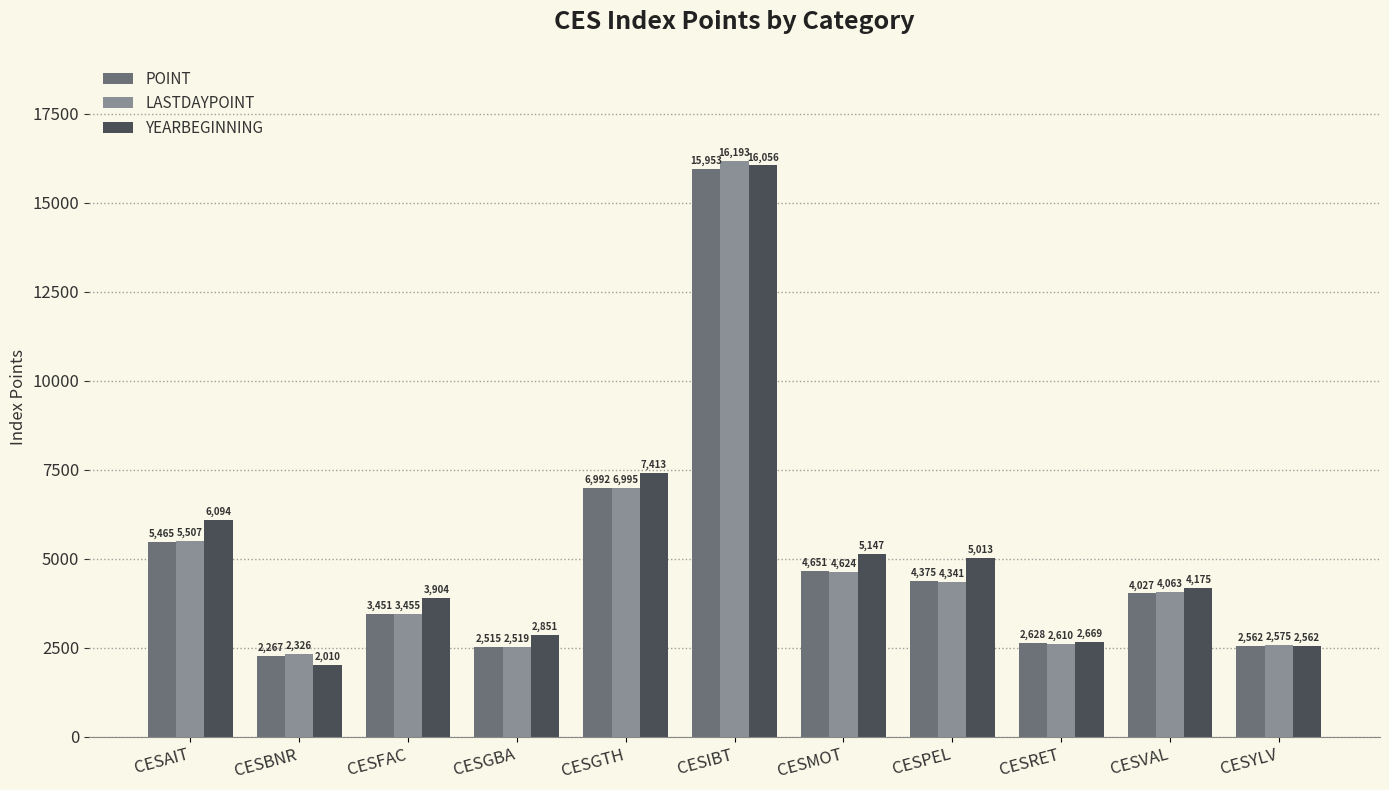

What is the total value across all series at CESMOT?

14421.0